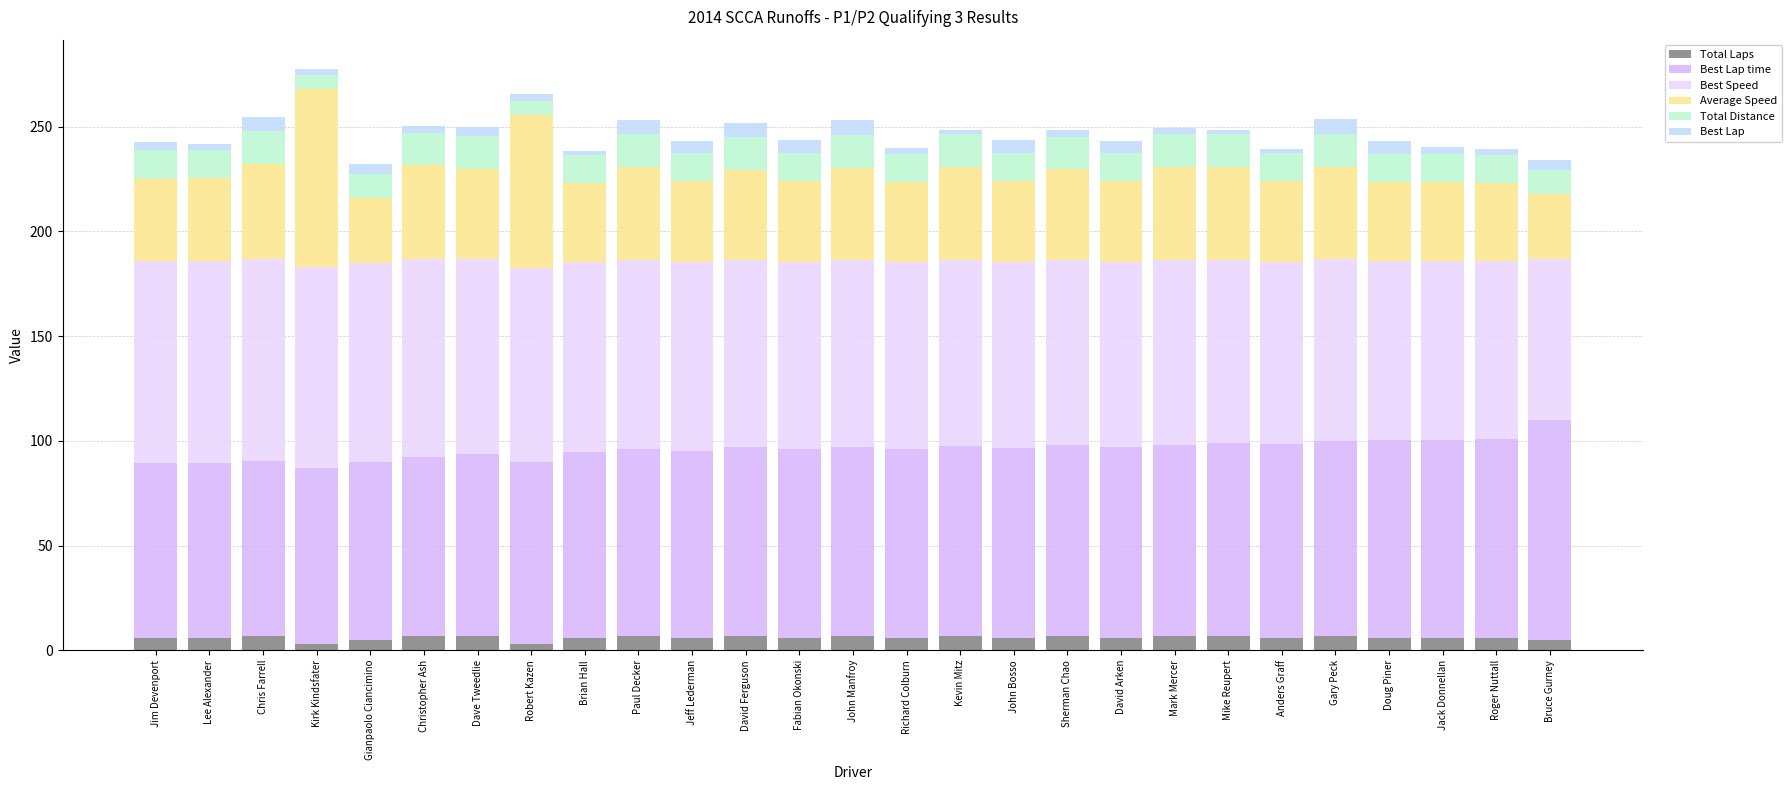

List the series in order of their peak value, lowest first.

Total Laps, Best Lap, Total Distance, Average Speed, Best Speed, Best Lap time